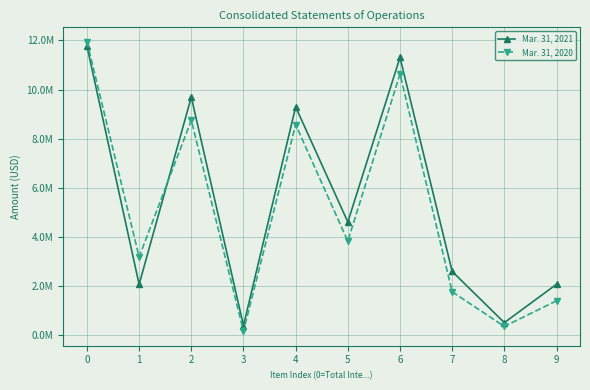

What is the minimum value for Mar. 31, 2021?

400000